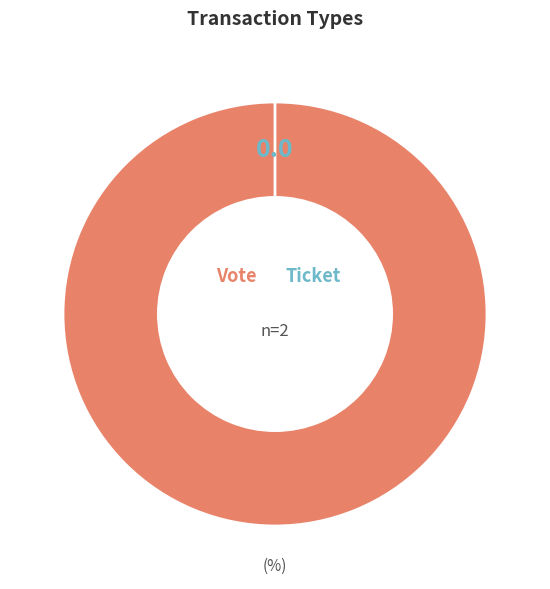

To the nearest percent, what is the average slice percentage?

50%